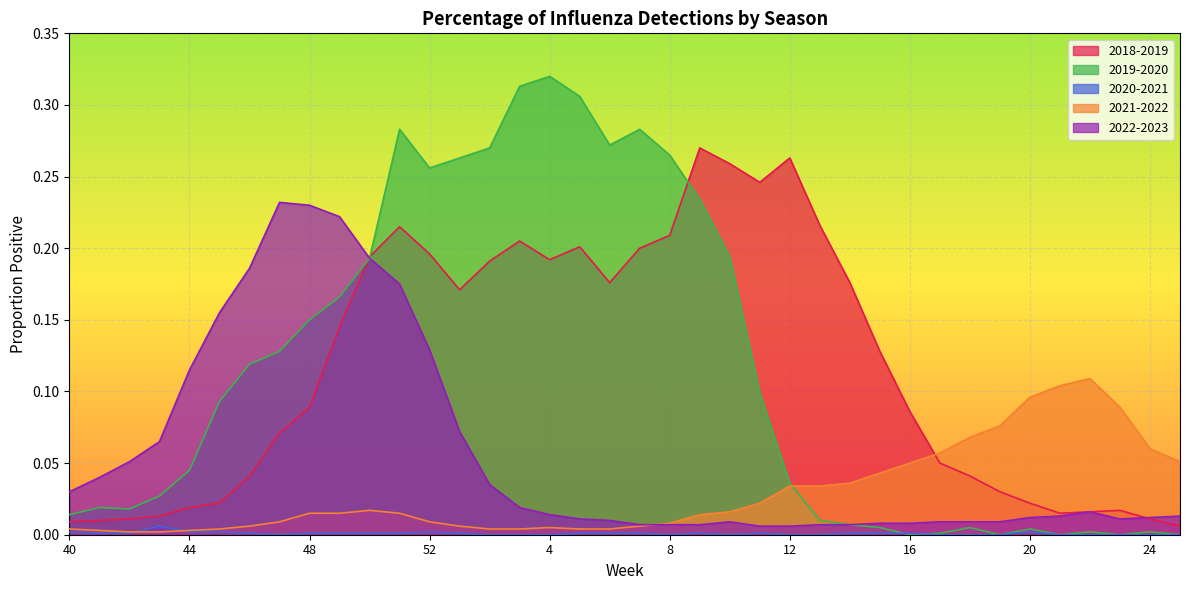

What is the label of the 26th point from the right?

52